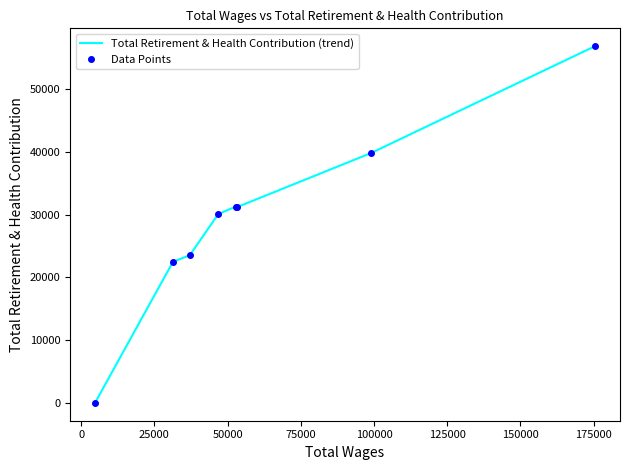

True or false: Total Retirement & Health Contribution (trend) and Data Points cross at least once.

False